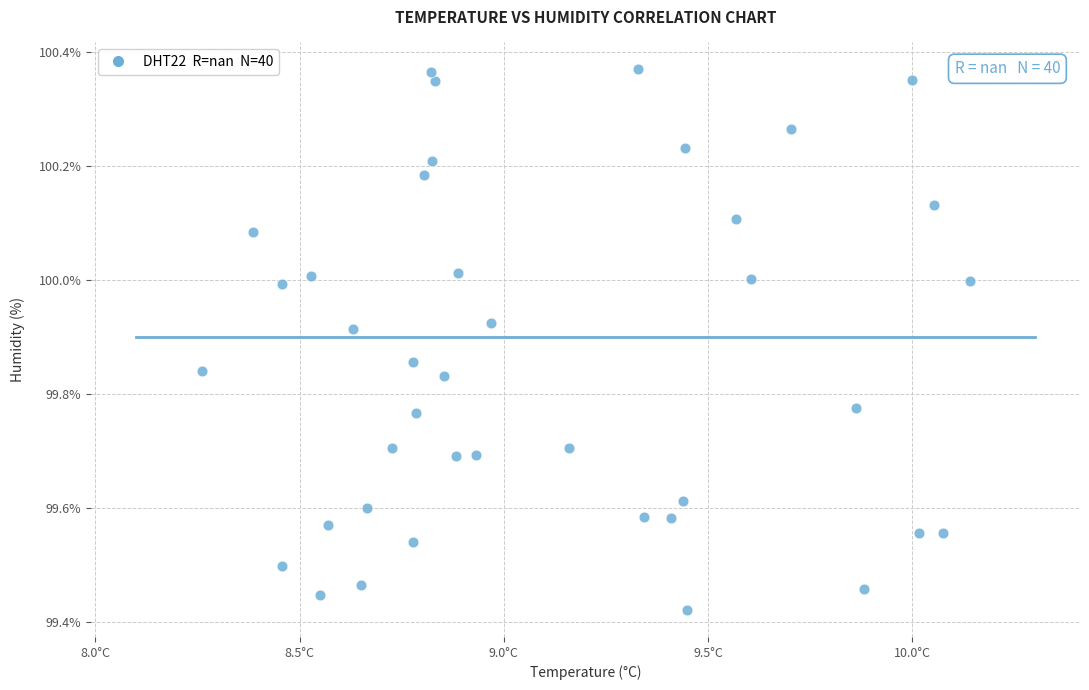

What is the range of X values (max minus min)?

1.9